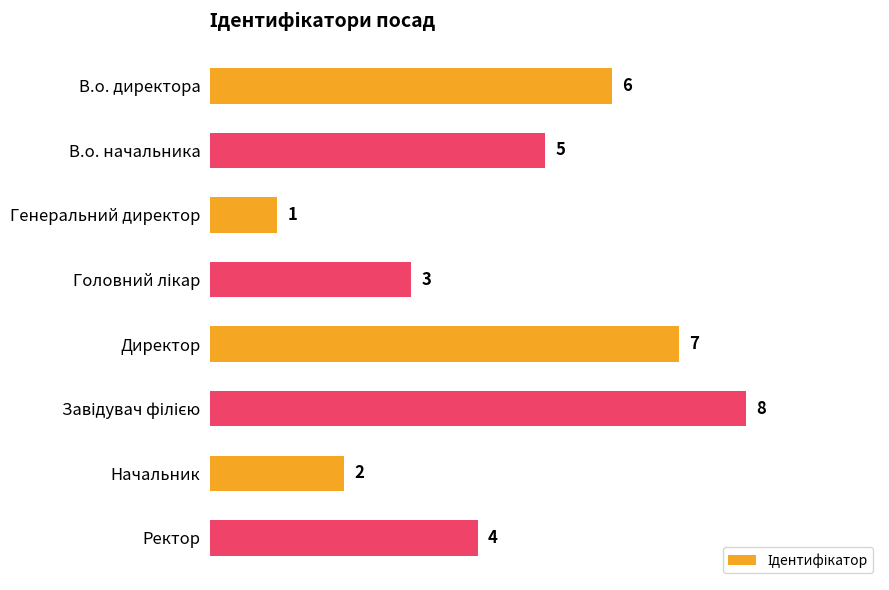

What position from the bottom is Директор?

4